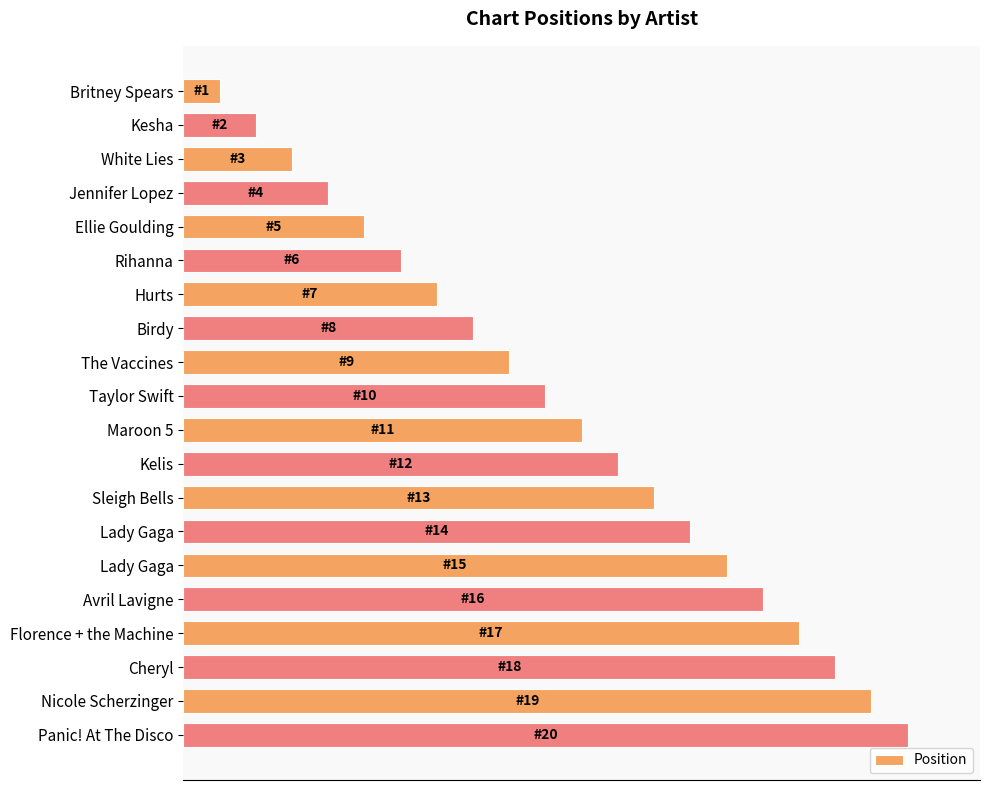

What is the average value?

10